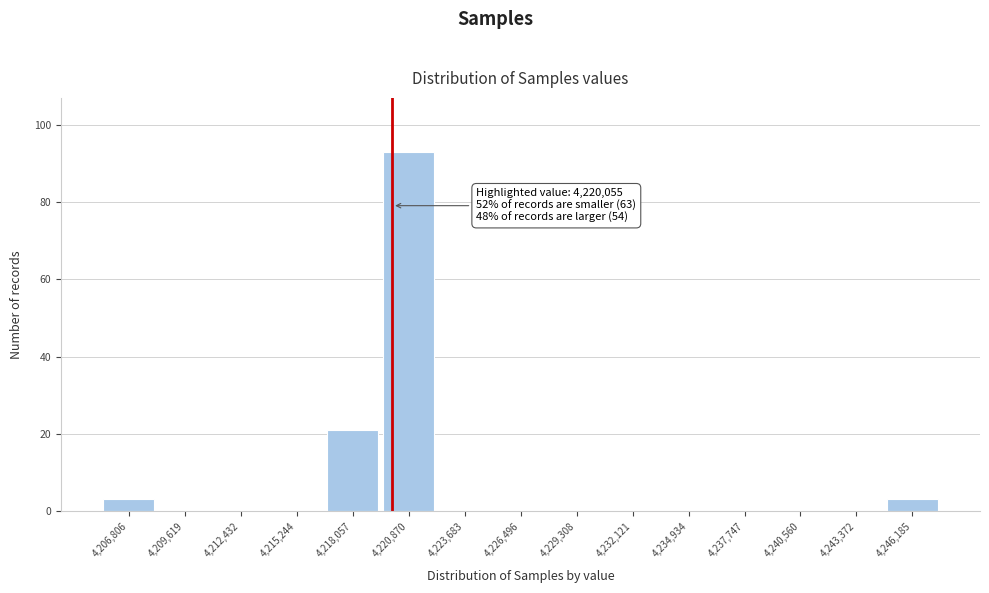

Which range on the x-axis has the tallest bar?

4219500 to 4222500